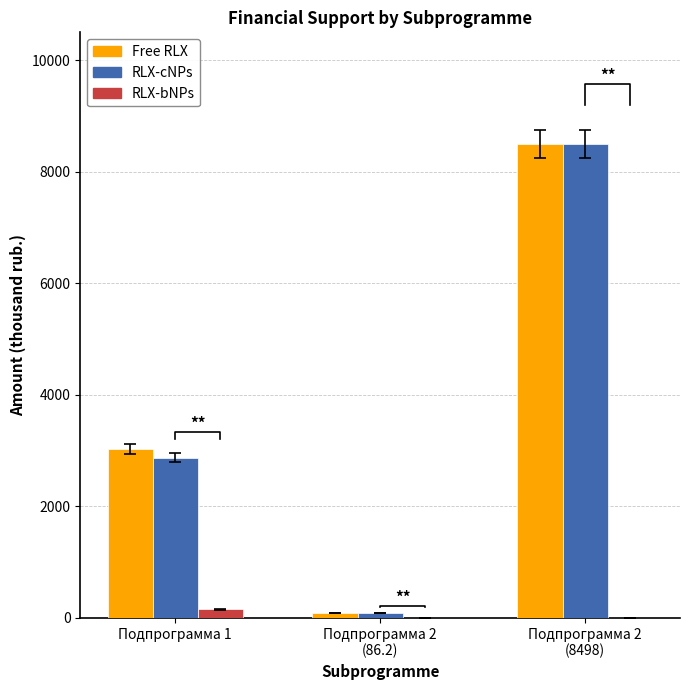

At Подпрограмма 2
(8498), list the series in order from largest to smallest.

Free RLX, RLX-cNPs, RLX-bNPs